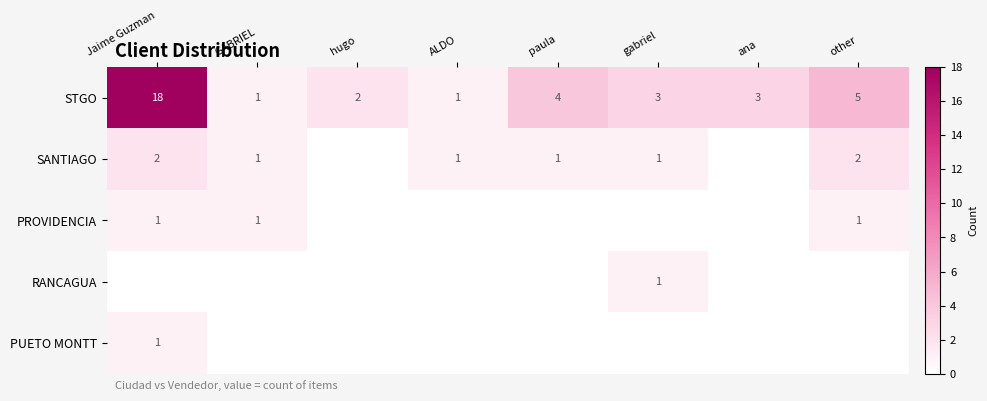

The STGO series shows 4 at paula. True or false?

True